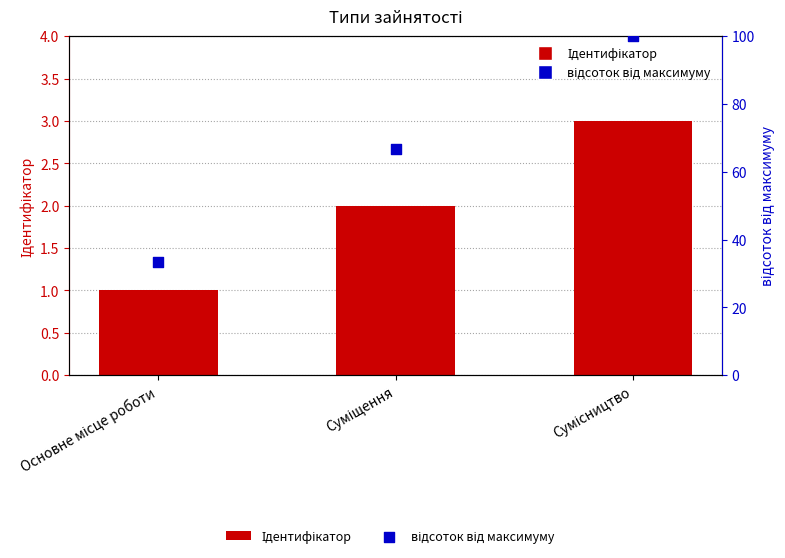

At how many categories does at least one series exceed 95?

1